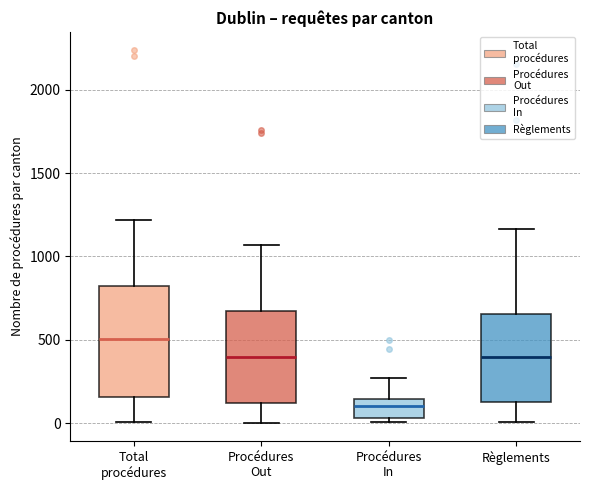

Where is the upper edge of the box for Total procédures on the y-axis? The values are not printed on the chart, so give them approximately, as read against the axis.

800